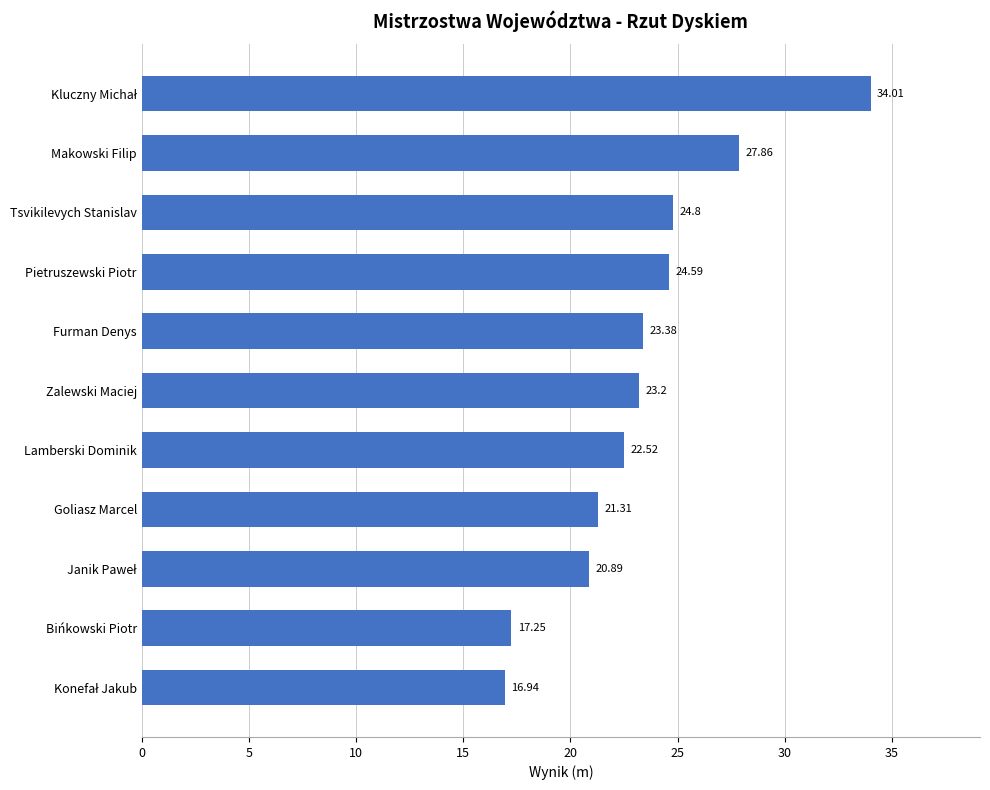

How many distinct data groups are displayed?

1